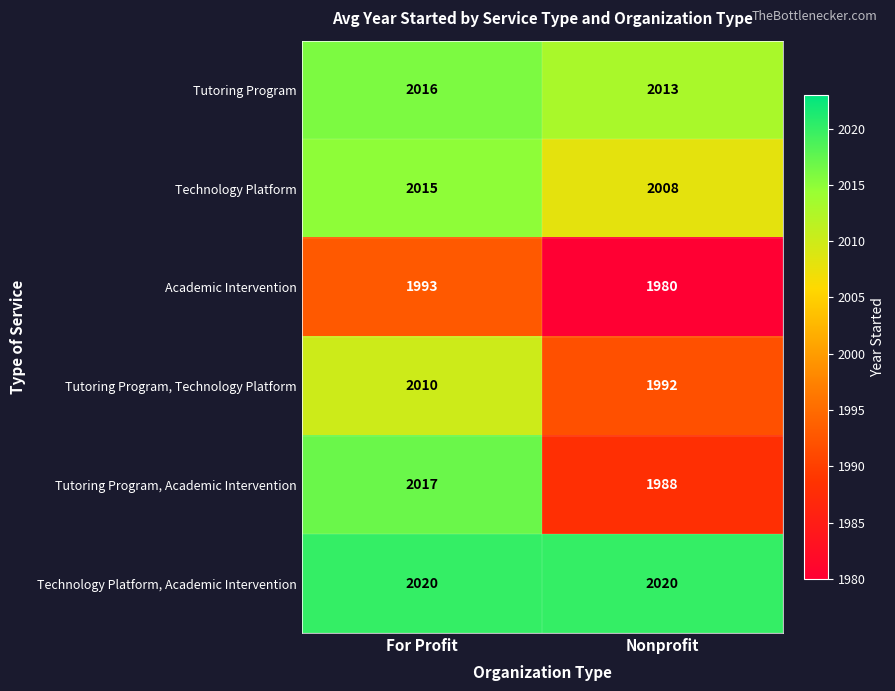

Rank the series by their maximum value, from highest to lowest.

Technology Platform, Academic Intervention, Tutoring Program, Academic Intervention, Tutoring Program, Technology Platform, Tutoring Program, Technology Platform, Academic Intervention